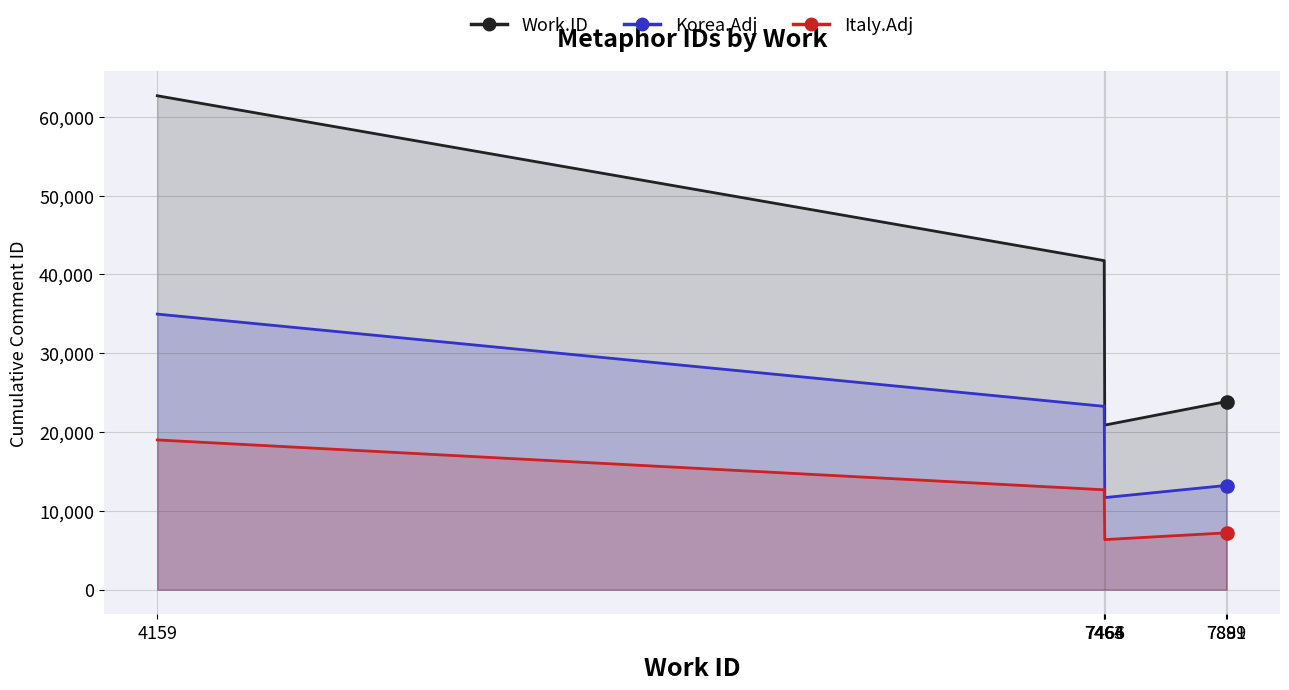

What are all the series names shown in the legend?

Work.ID, Korea.Adj, Italy.Adj